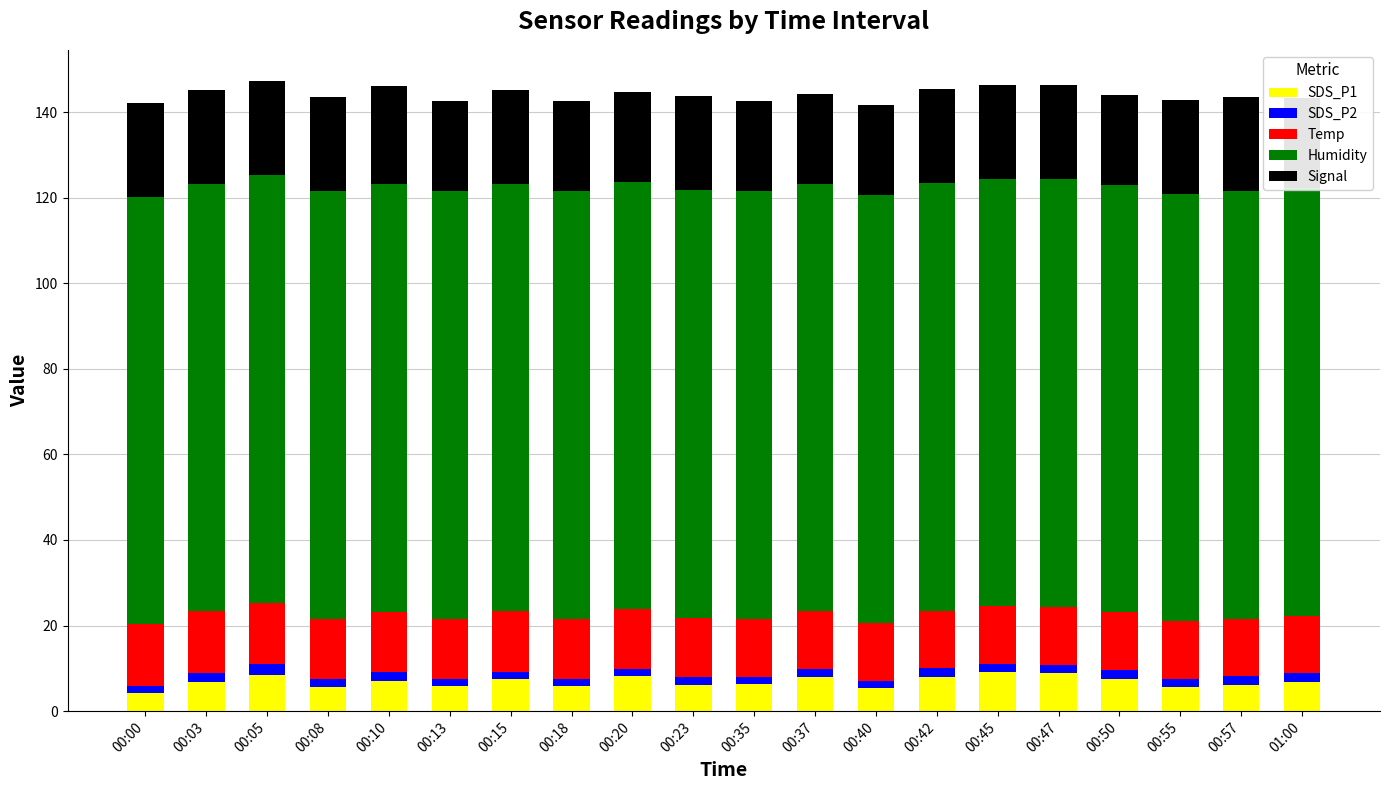

Is it true that Humidity equals 133.8 at 00:50?

False